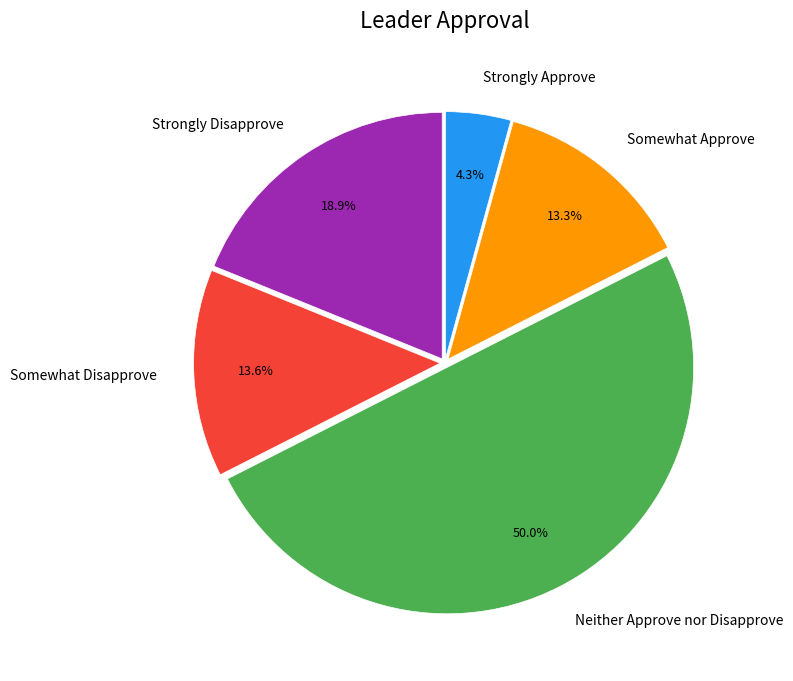

Which slice is the smallest?

Strongly Approve